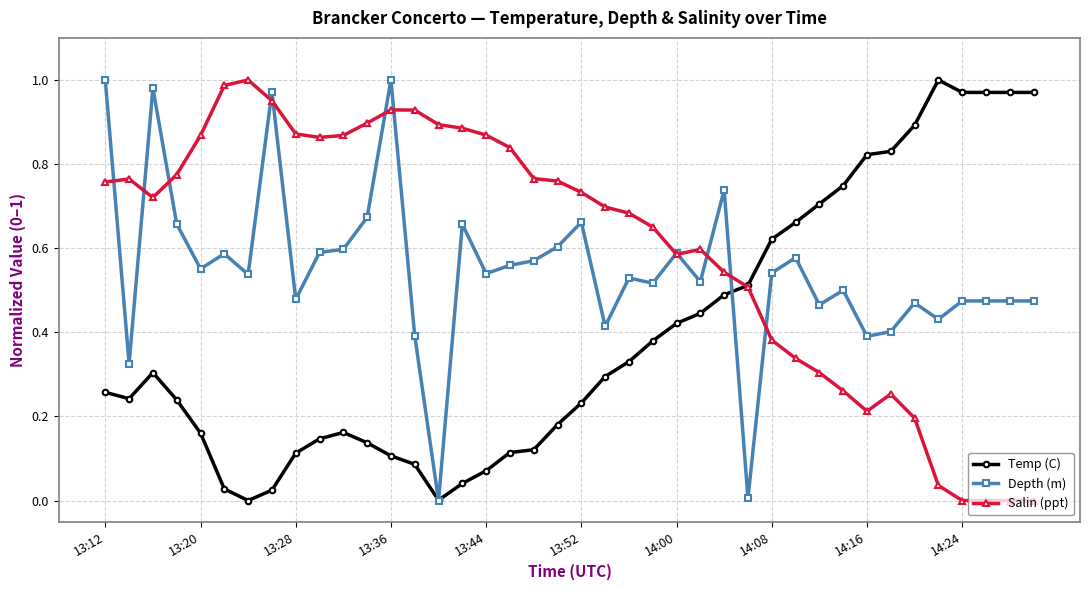

List the series in order of their overall mean, highest first.

Salin (ppt), Depth (m), Temp (C)